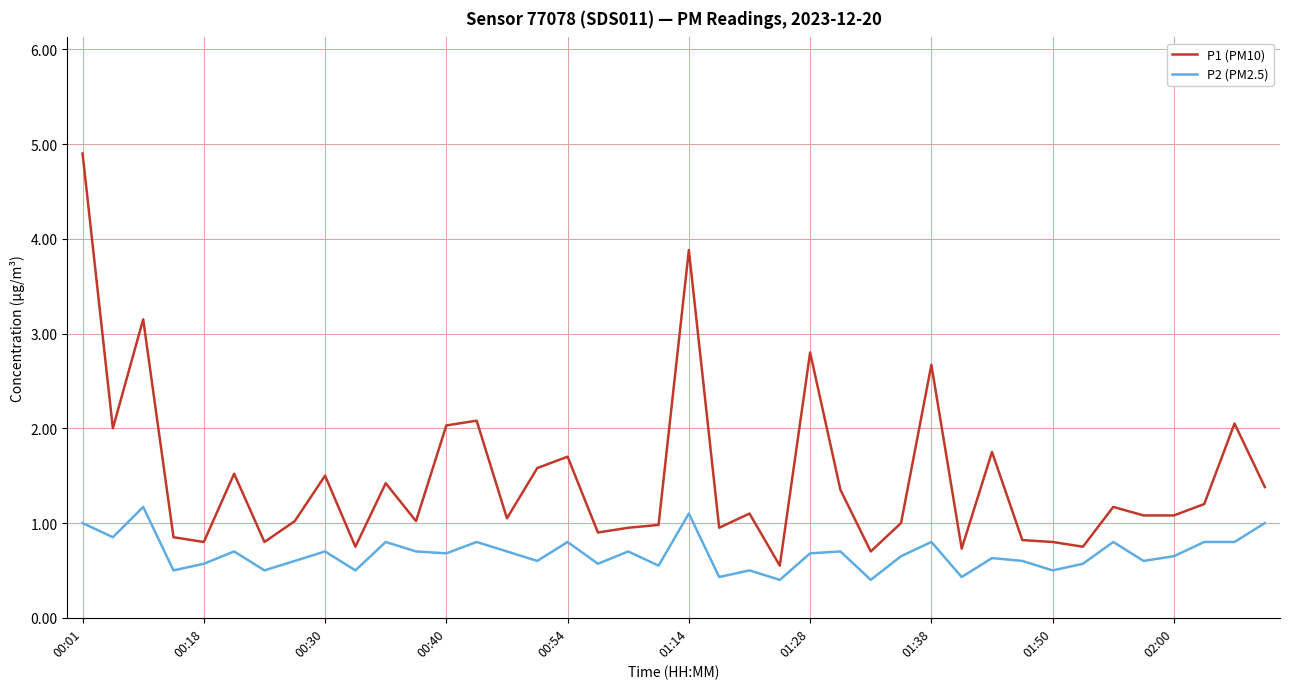

True or false: P1 (PM10) and P2 (PM2.5) cross at least once.

False